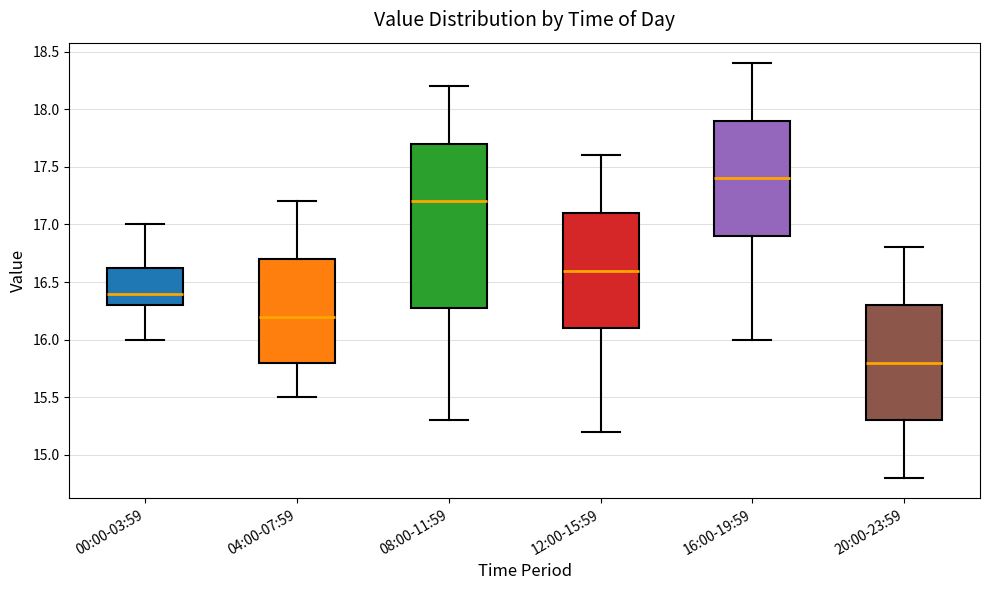

Which box has the highest median line?

16:00-19:59